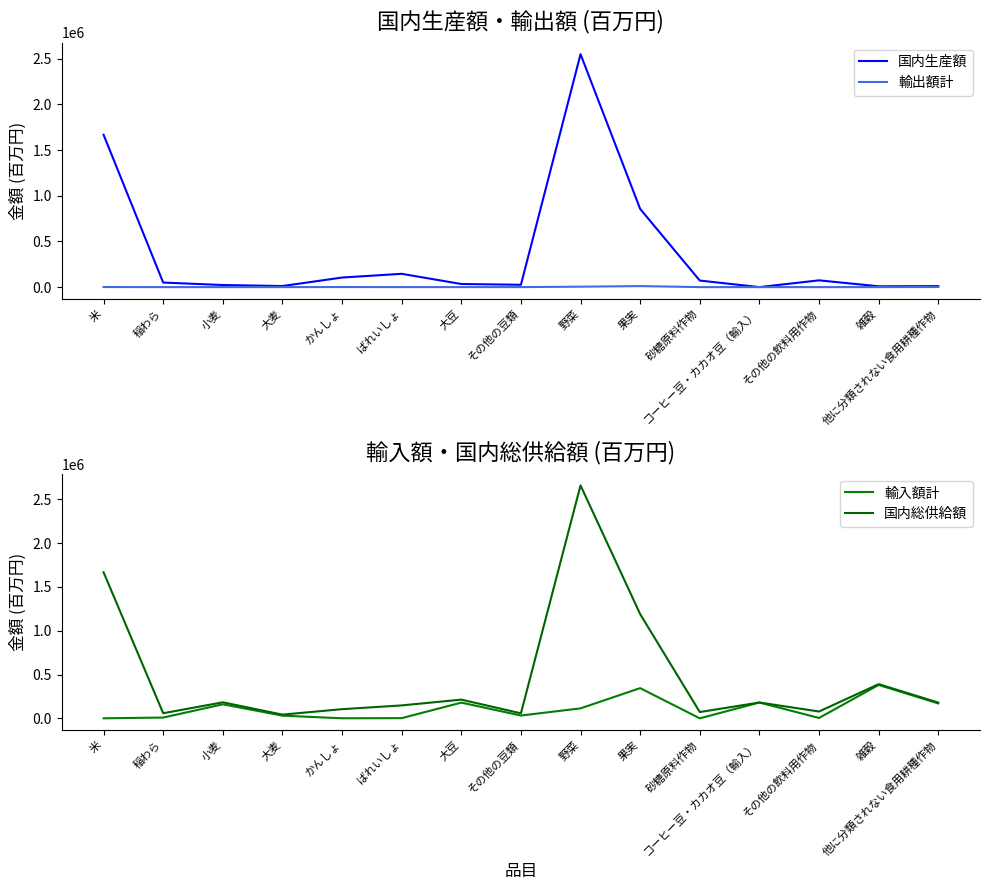

What is the difference between the 輸出額計 values at 稲わら and 雑穀?

19